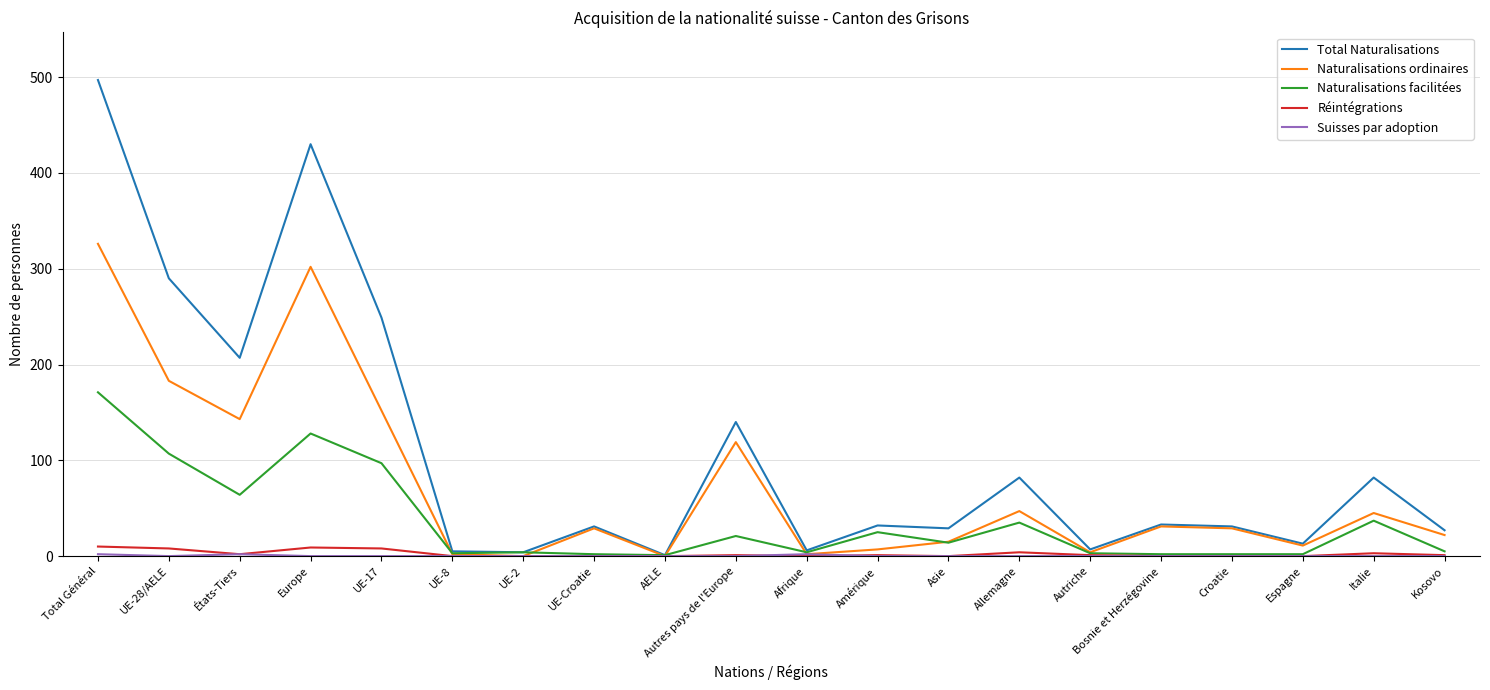

At how many categories does at least one series exceed 213?

4